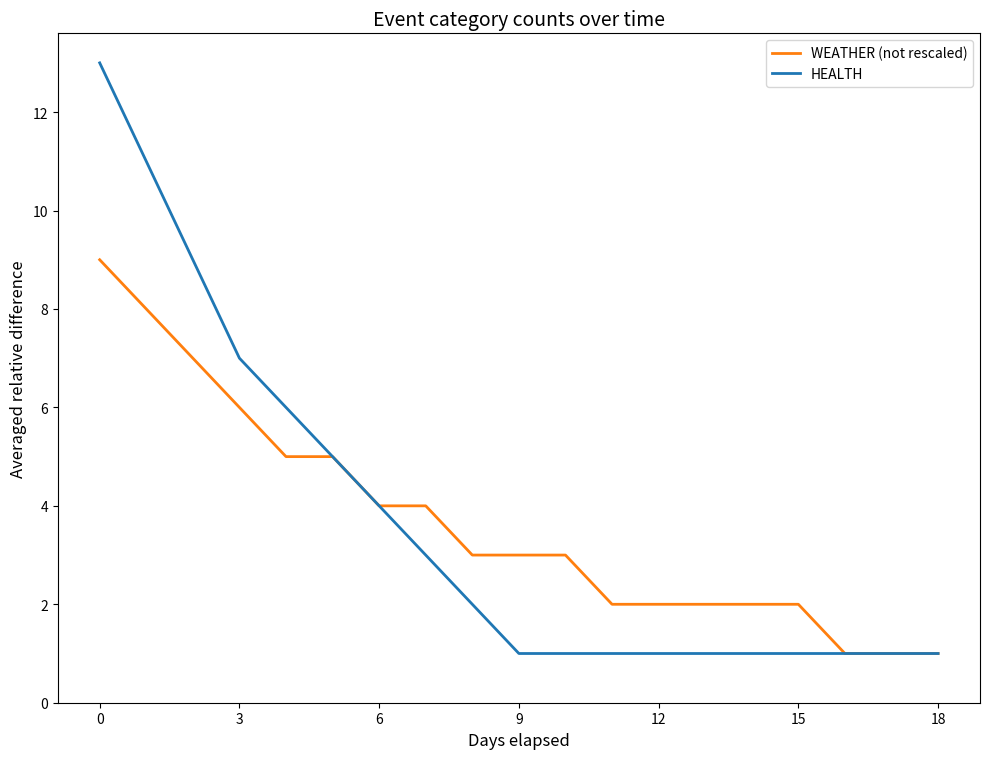

What is the greatest value displayed?

13